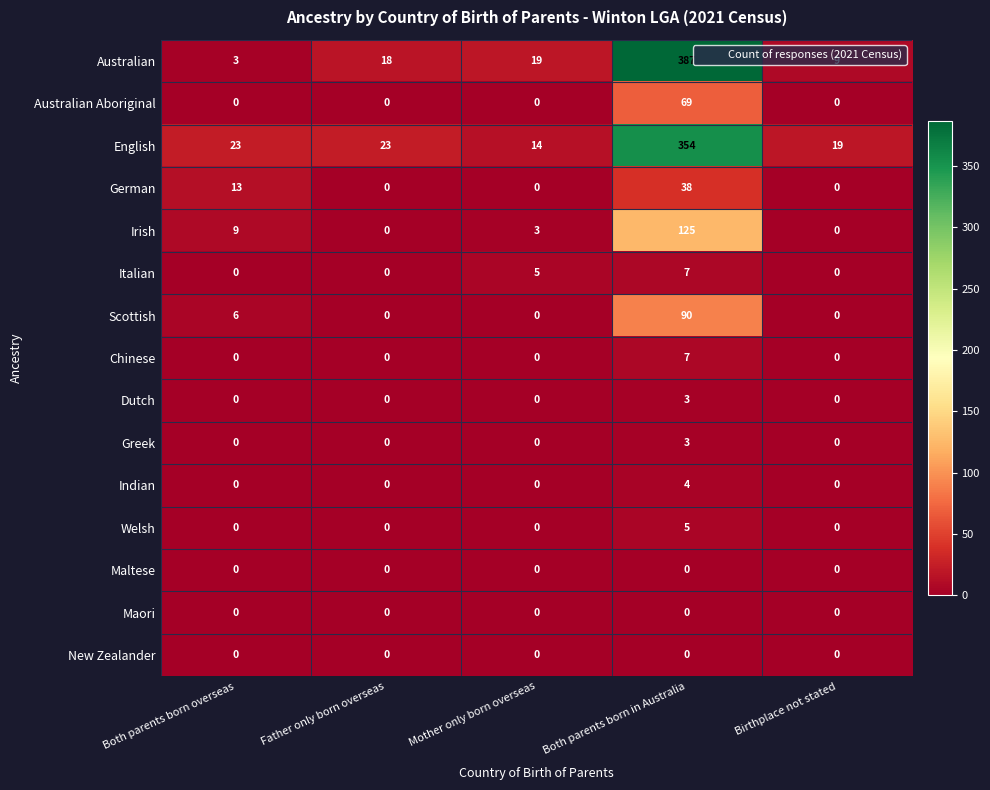

Which category has the highest value across all series?

Both parents born in Australia